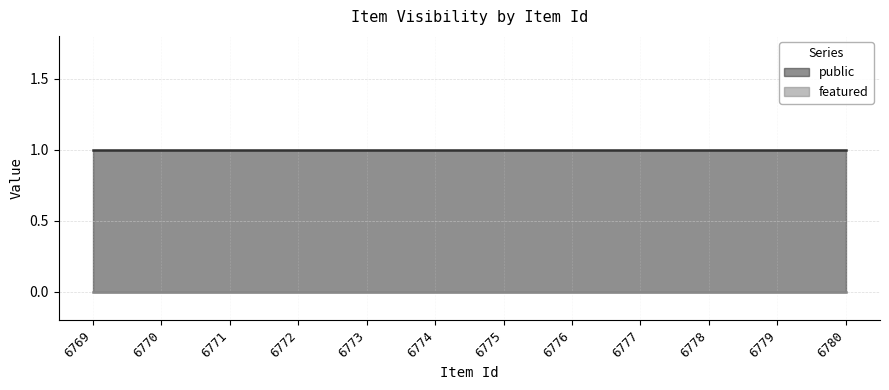

What is the greatest value displayed?

1